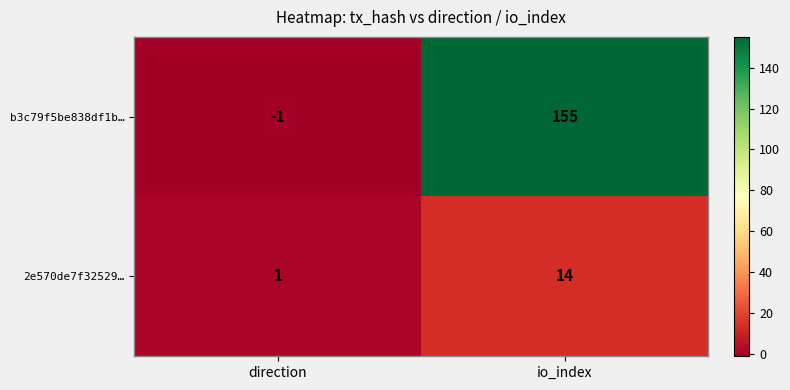

Rank the series by their maximum value, from lowest to highest.

2e570de7f32529…, b3c79f5be838df1b…